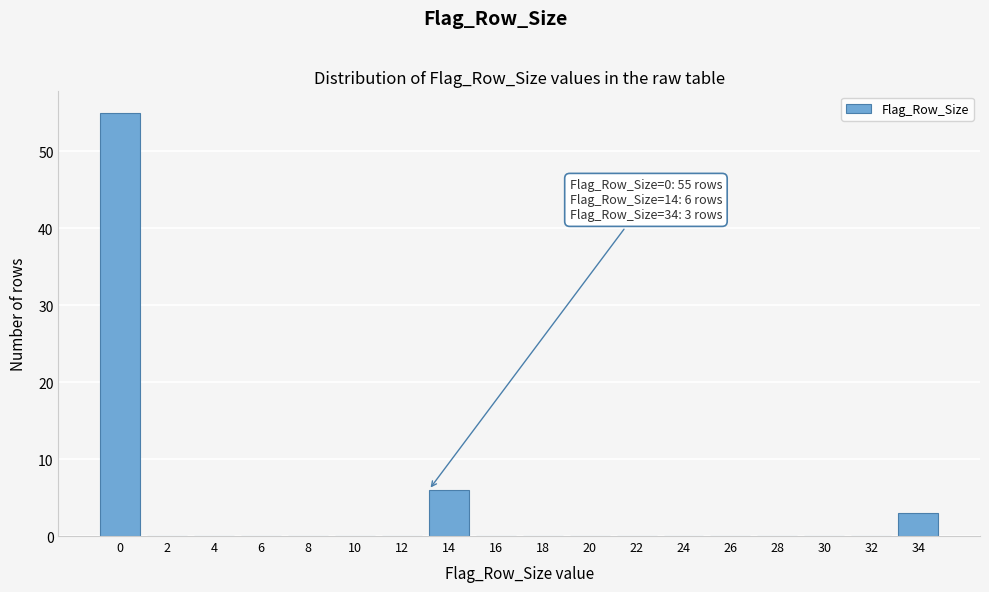

Reading left to right, list all the values displayed in this chart.

0=55	2=0	4=0	6=0	8=0	10=0	12=0	14=6	16=0	18=0	20=0	22=0	24=0	26=0	28=0	30=0	32=0	34=3